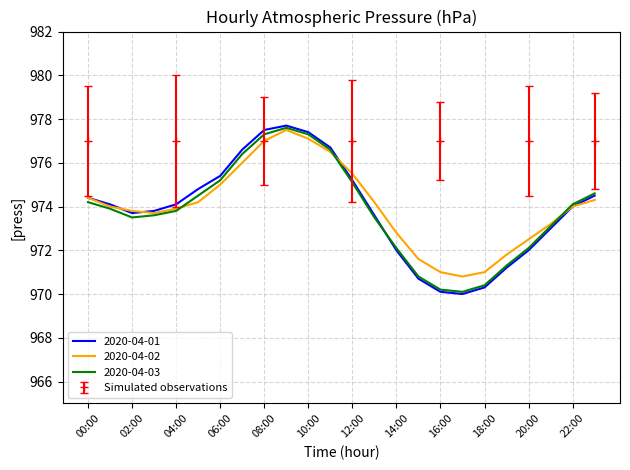

Is it true that 2020-04-02 equals 1281.4 at 11:00?

False